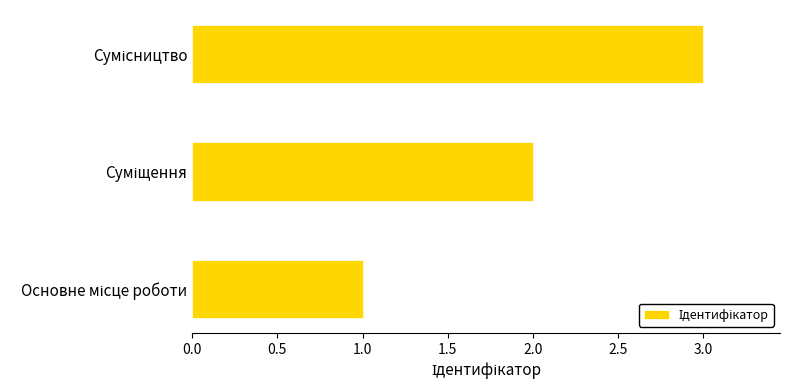

What is the greatest value displayed?

3